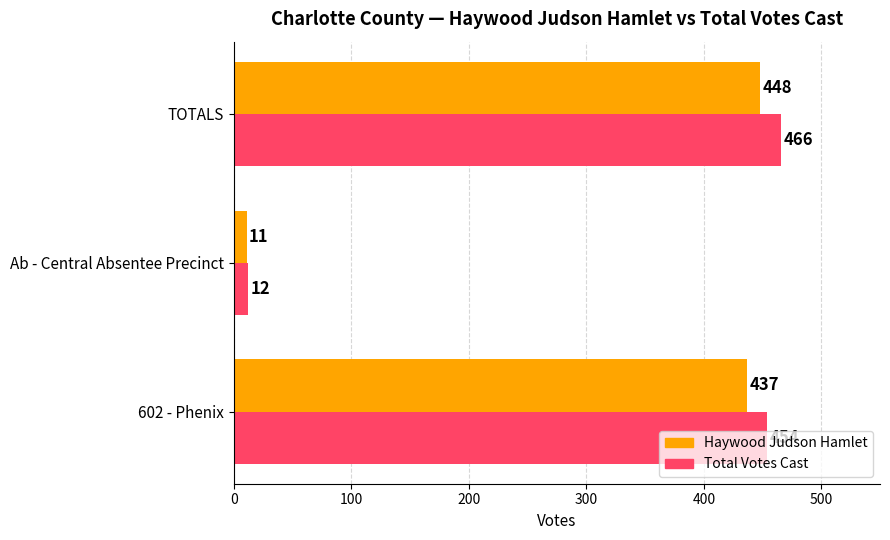

List the series in order of their overall mean, highest first.

Total Votes Cast, Haywood Judson Hamlet